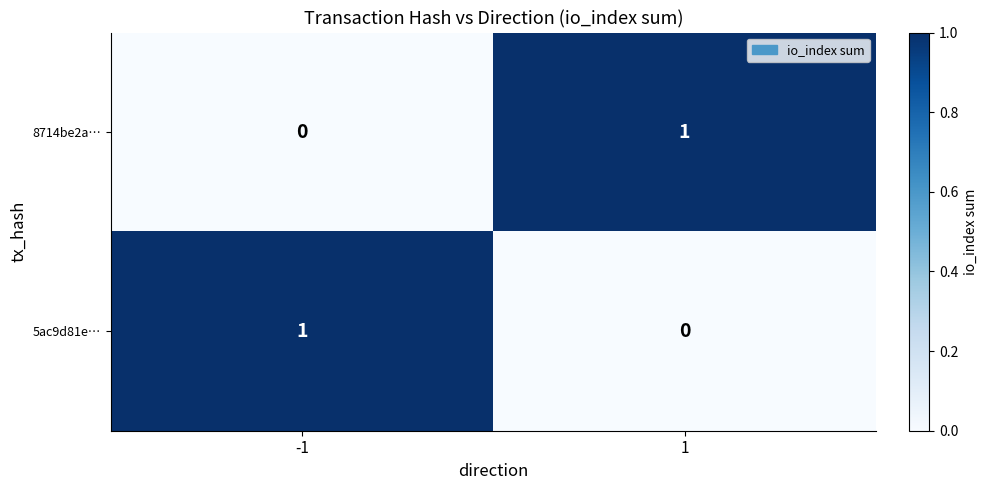

The value of 5ac9d81e… at 1 is 1. True or false?

False